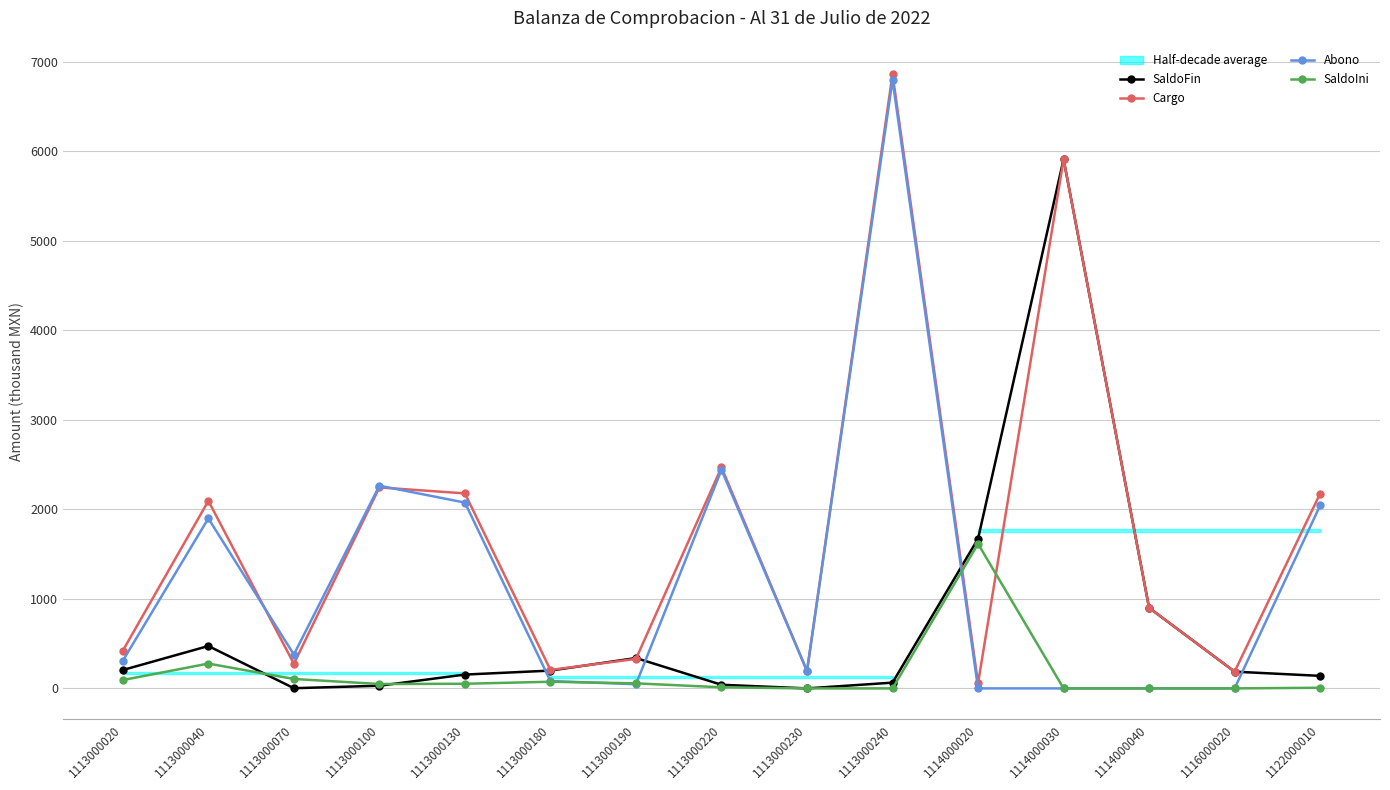

What is the difference between the second highest and minimum values in the Abono series?

2442.3